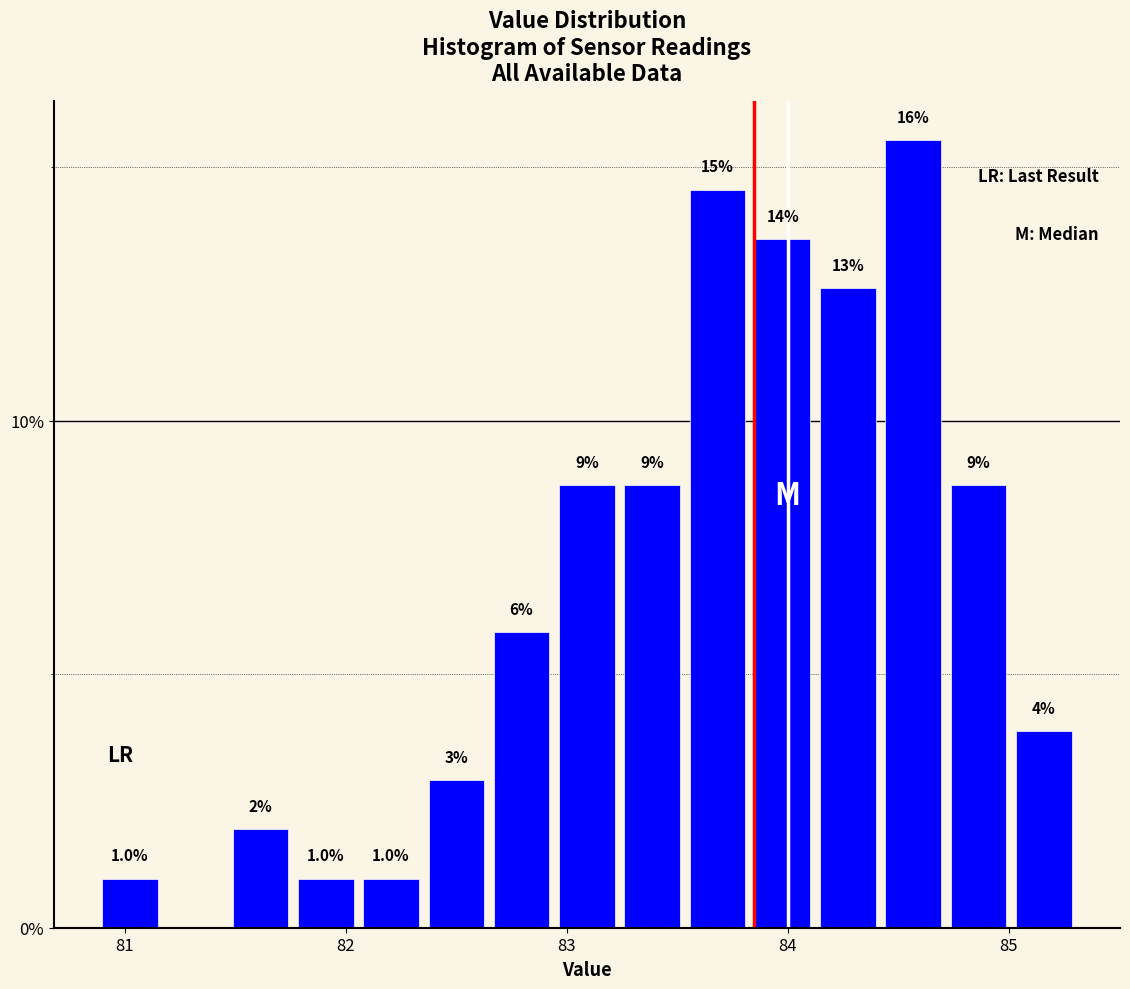

Around what value on the x-axis is the tallest bar? Give the approximate position of its centre, as read against the axis.

84.6